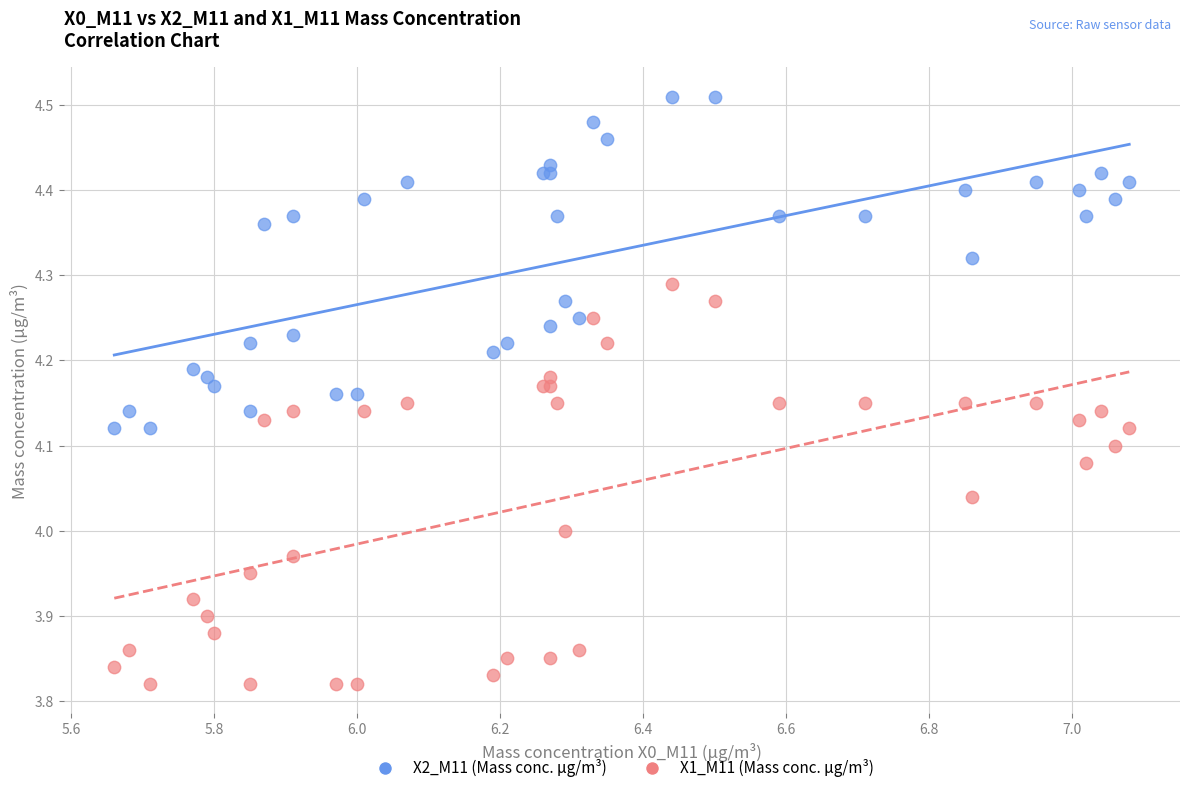

What is the X range (max minus min) for the scatter plot?

1.4